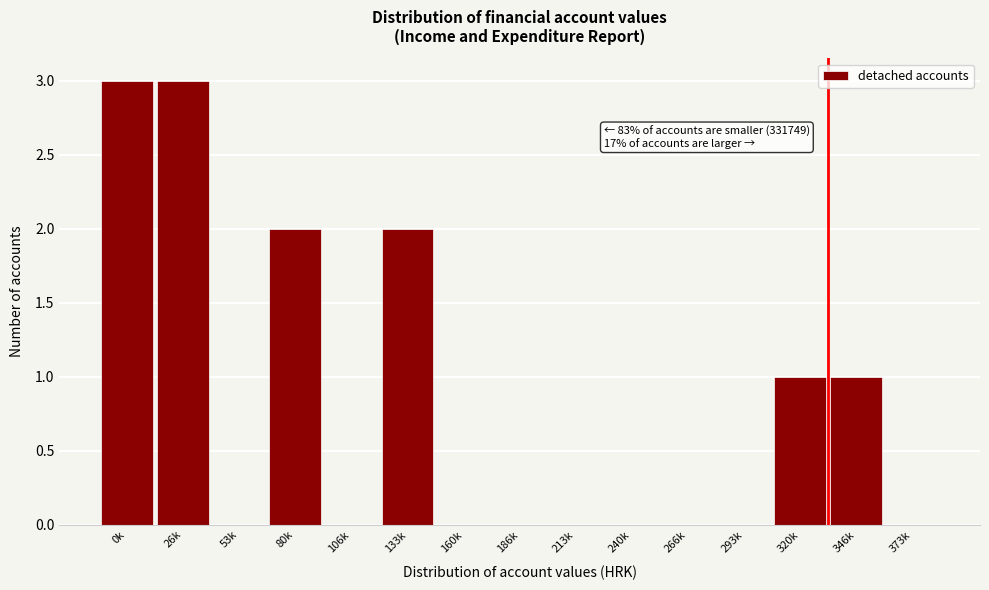

Reading left to right, list all the values displayed in this chart.

0k=3	26k=3	53k=0	80k=2	106k=0	133k=2	160k=0	186k=0	213k=0	240k=0	266k=0	293k=0	320k=1	346k=1	373k=0